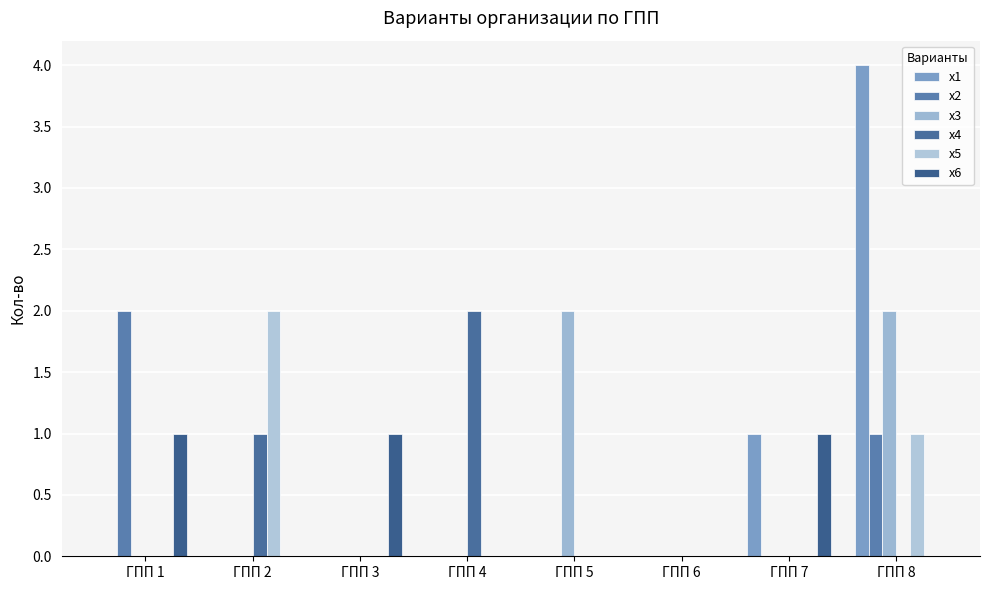

Count the number of data series in this chart.

6